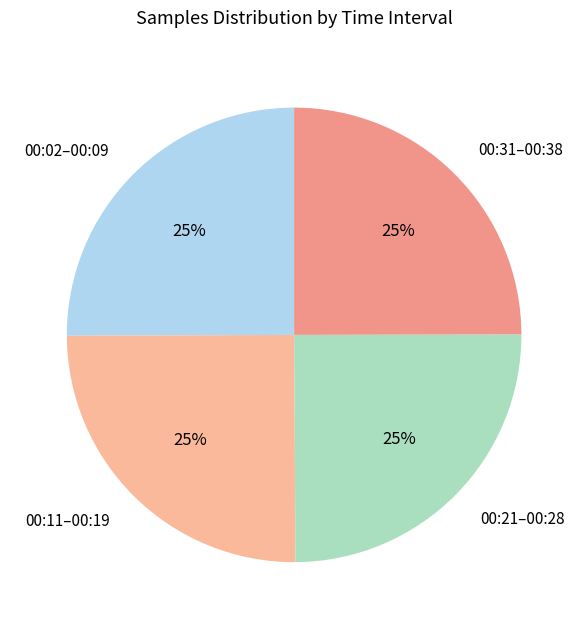

True or false: 00:21–00:28 accounts for 12% of the total.

False